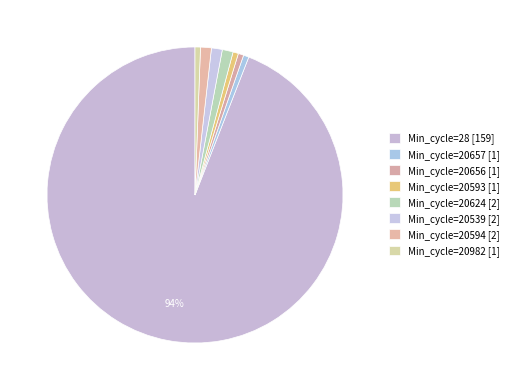

Count the number of slices in the pie.

8